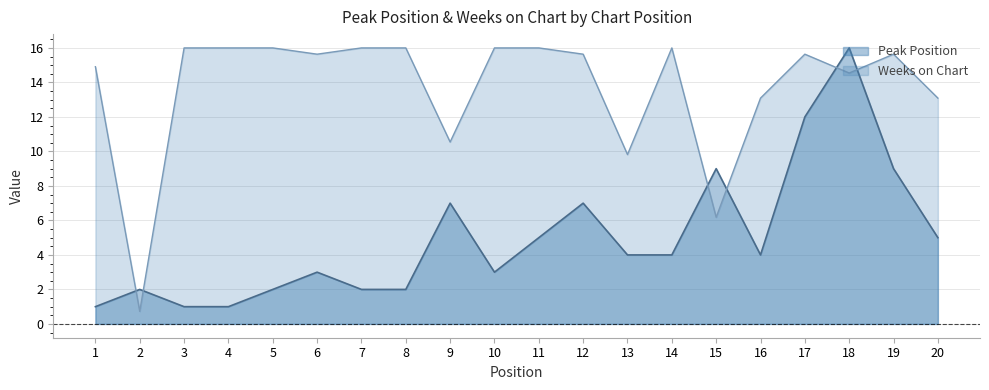

At how many categories does at least one series exceed 12?

16